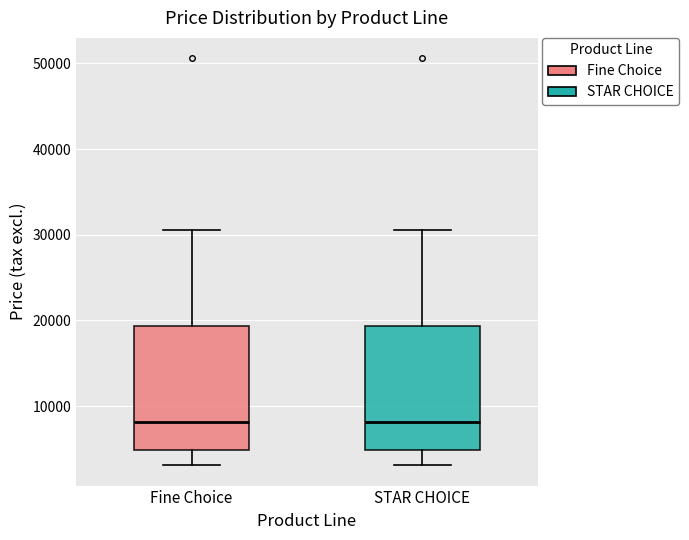

Where does the lower whisker of the box for Fine Choice end on the y-axis? The values are not printed on the chart, so give them approximately, as read against the axis.

3000